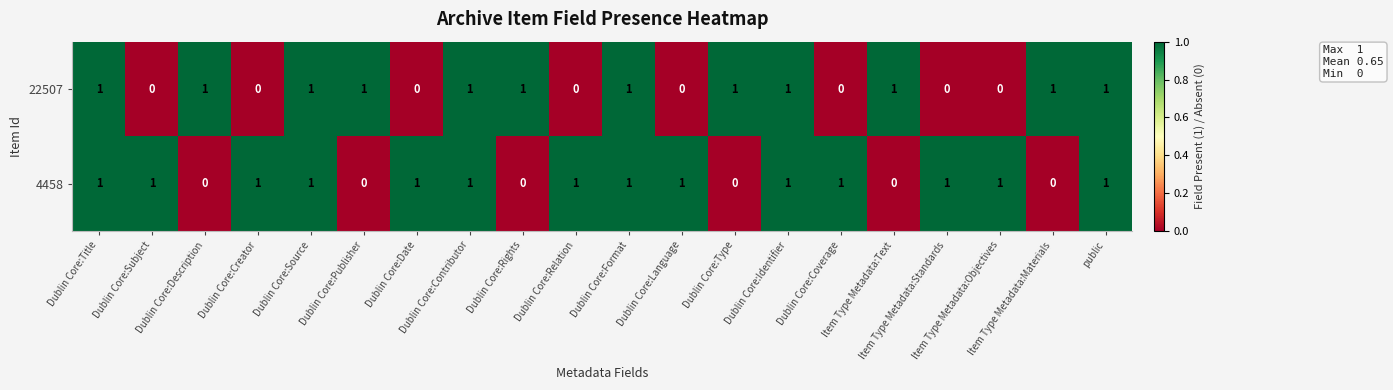

How many 4458 values are between 0 and 1?

20